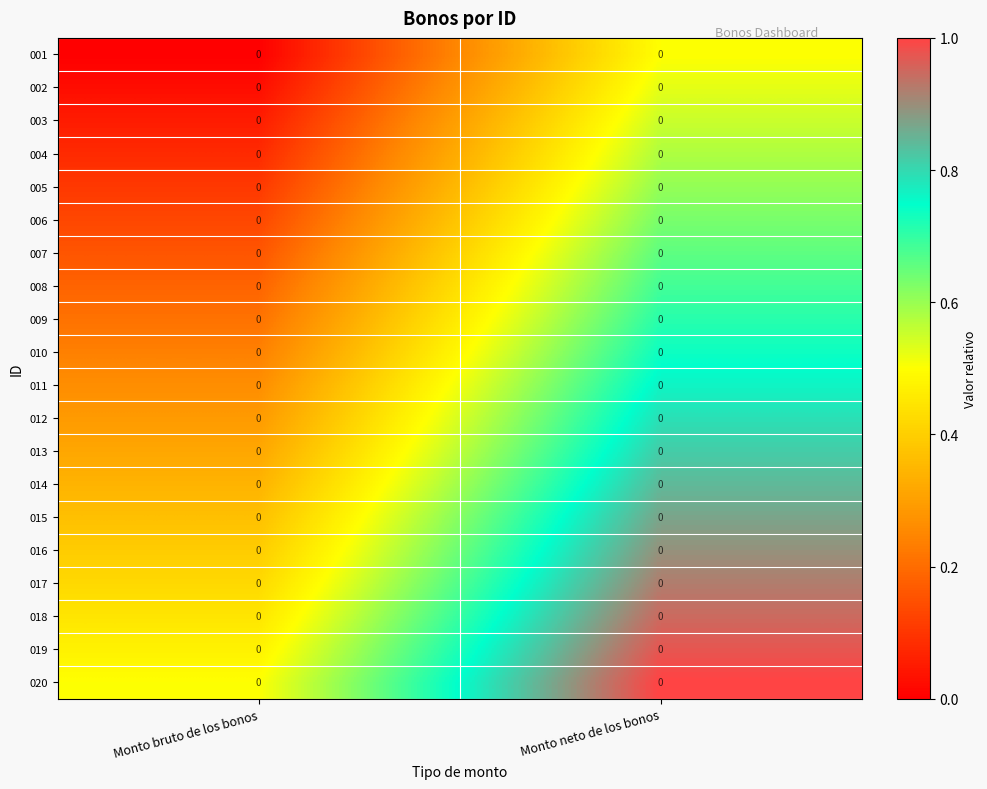

At which category is the sum across all series the highest?

Monto neto de los bonos